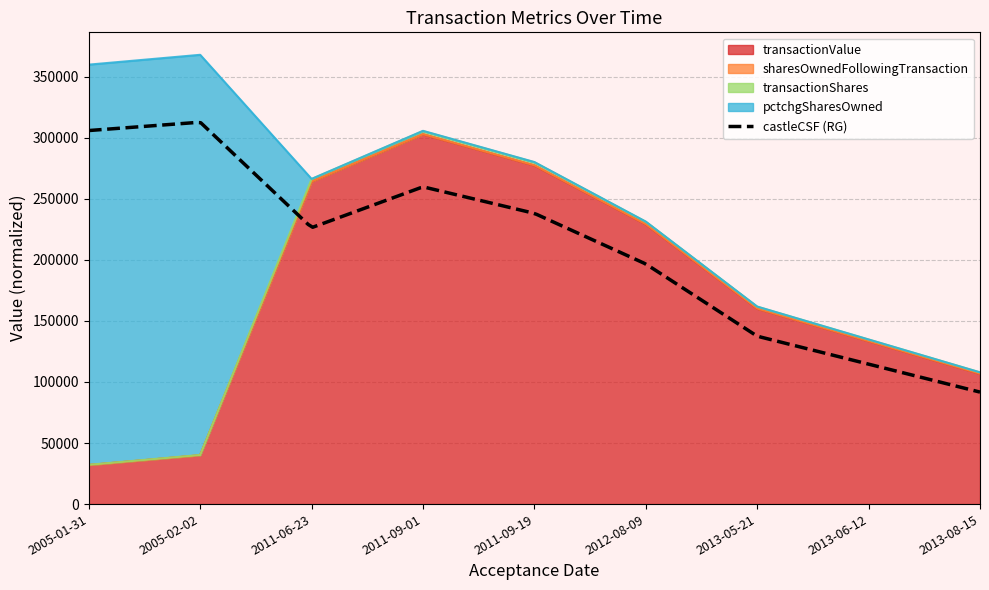

What is the label of the 9th point from the left?

2013-08-15